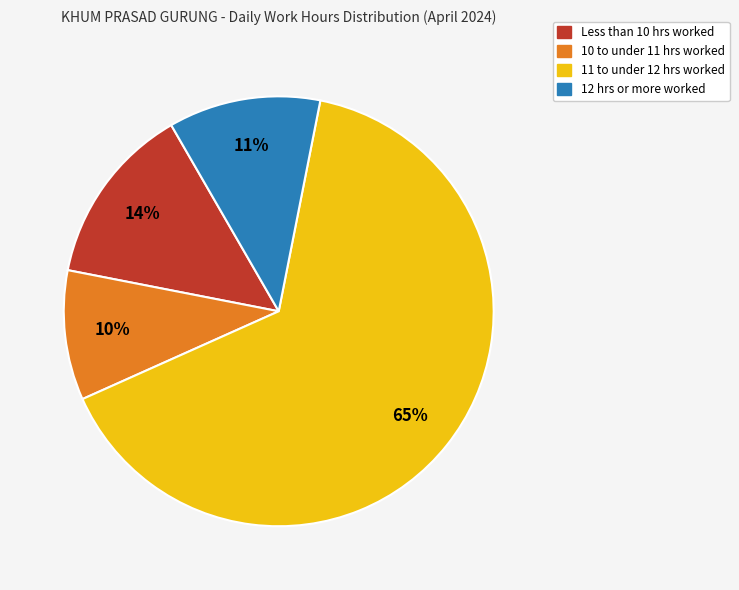

To the nearest percent, what is the difference between the largest and smallest slice percentages?

55%